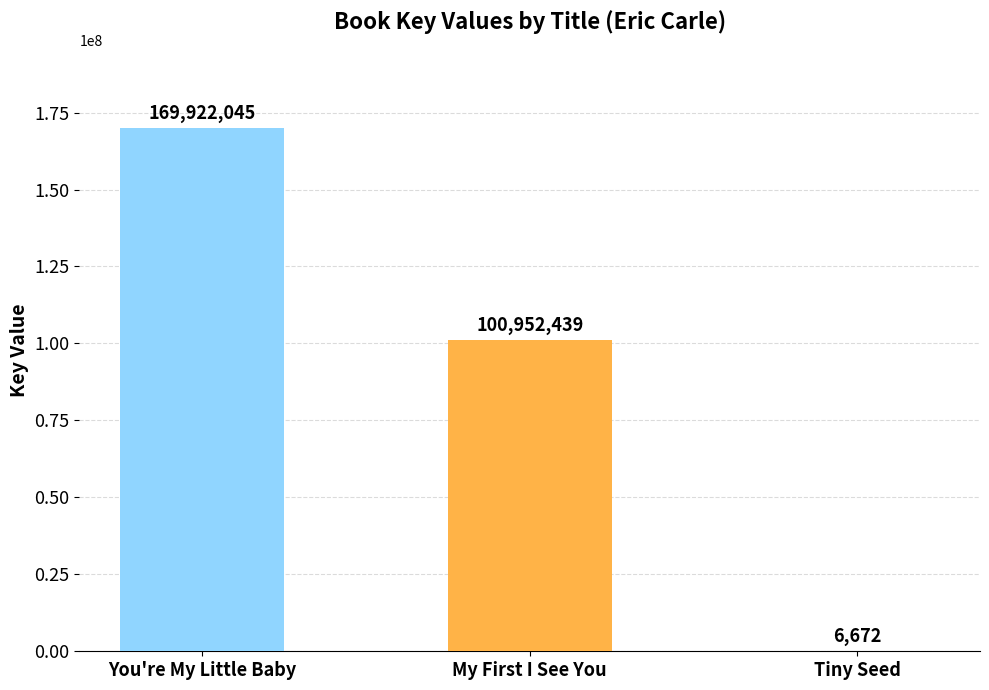

What value does the data have at My First I See You, to the nearest 50?

100952450